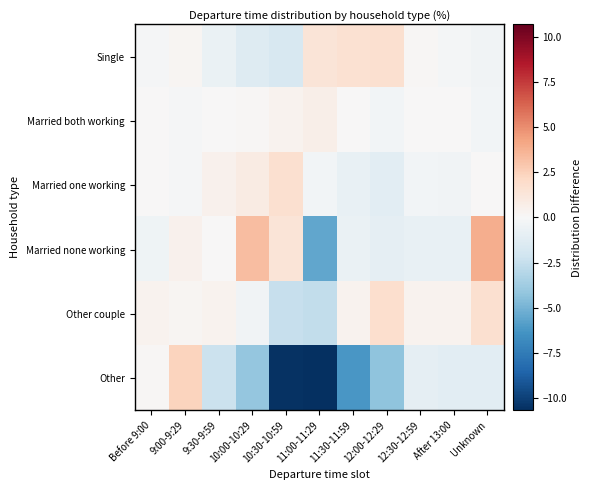

What is the difference between the highest and lowest values at 10:00-10:29?

7.4